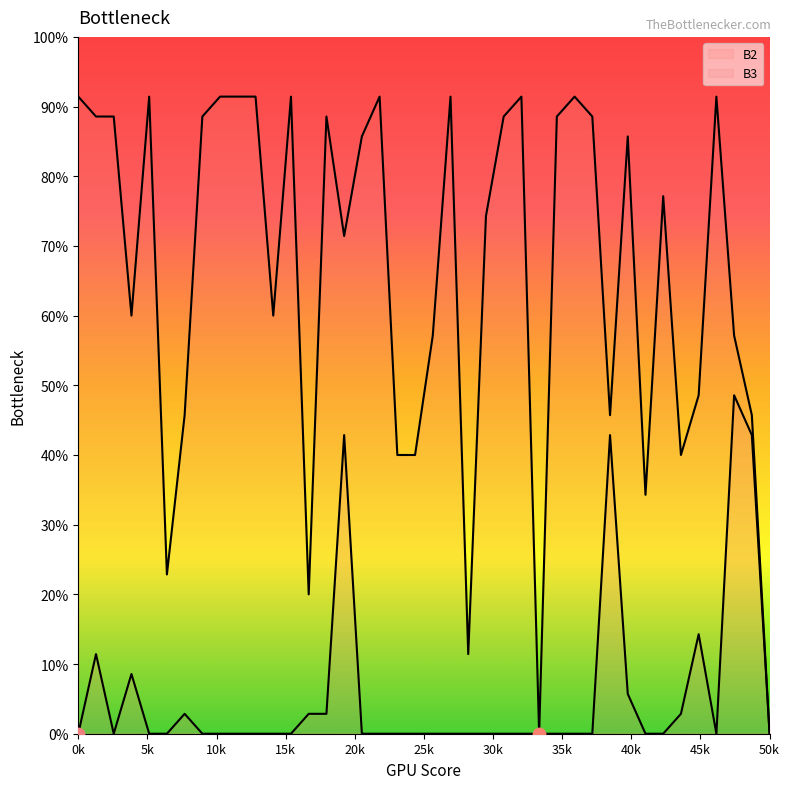

Which series has the largest Y range (max minus min)?

B2